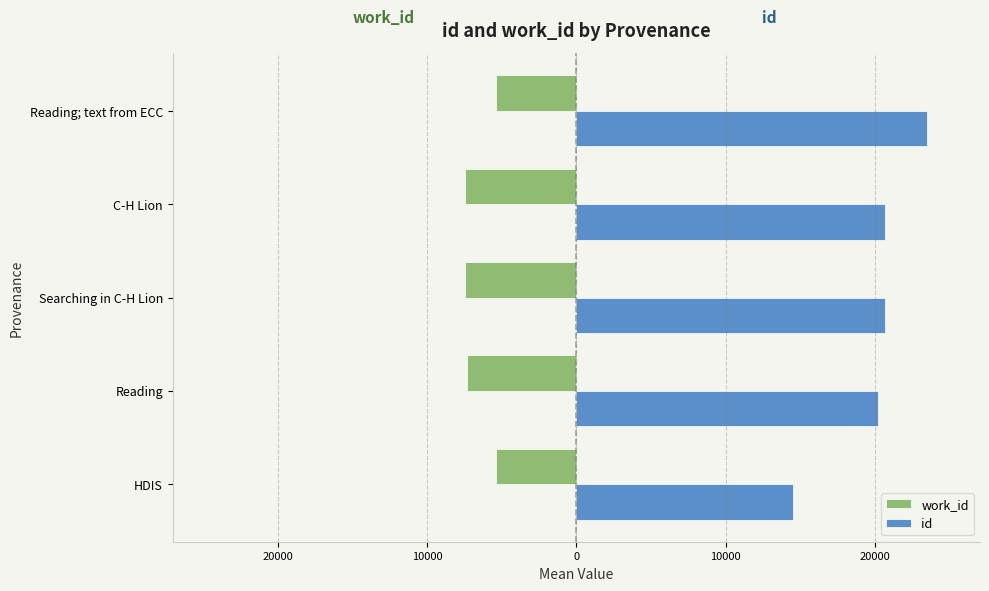

What are all the series names shown in the legend?

work_id, id